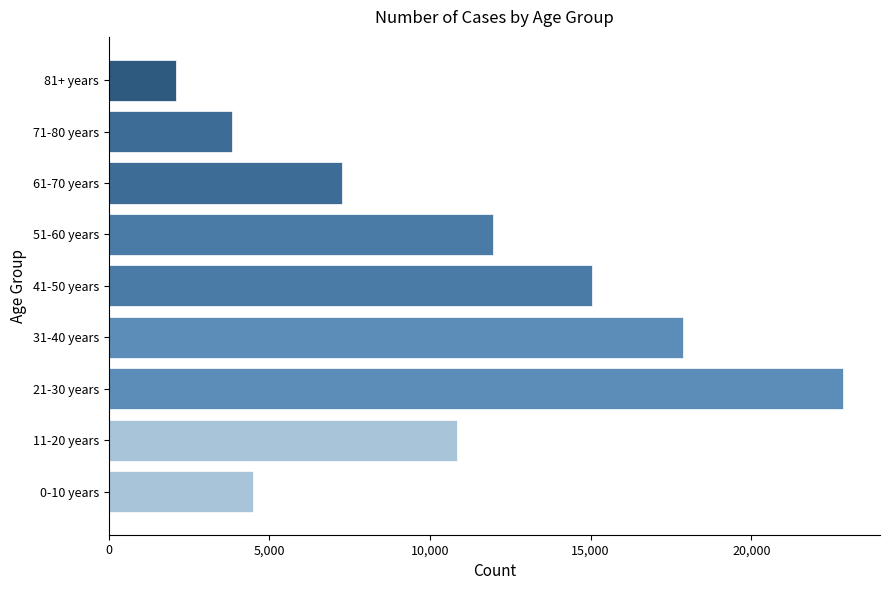

At which category does the chart reach its peak across all series?

21-30 years